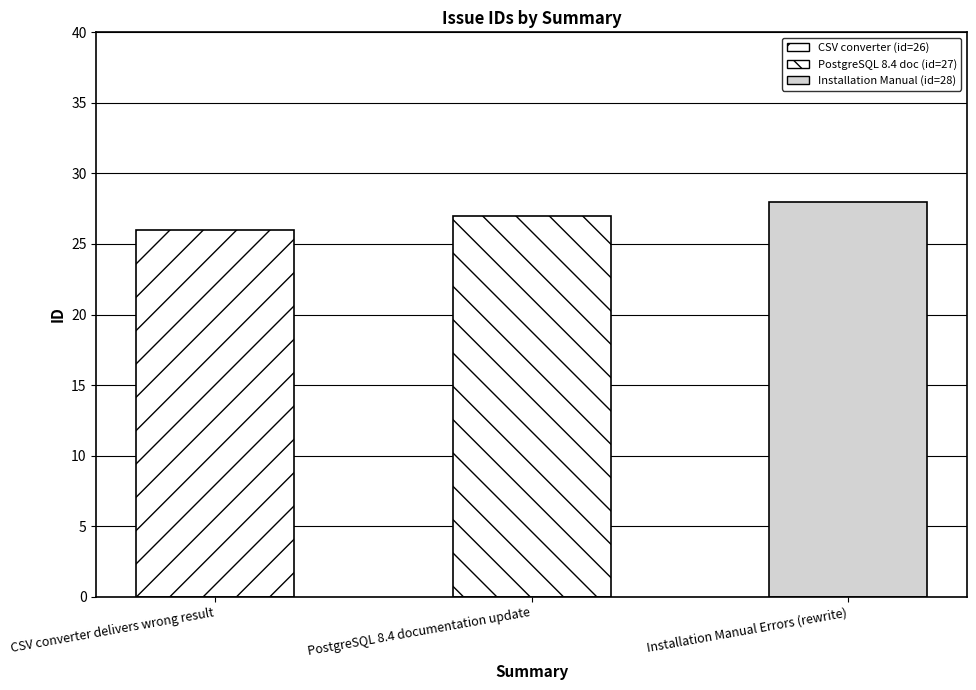

What is the difference between the maximum and minimum values?

2